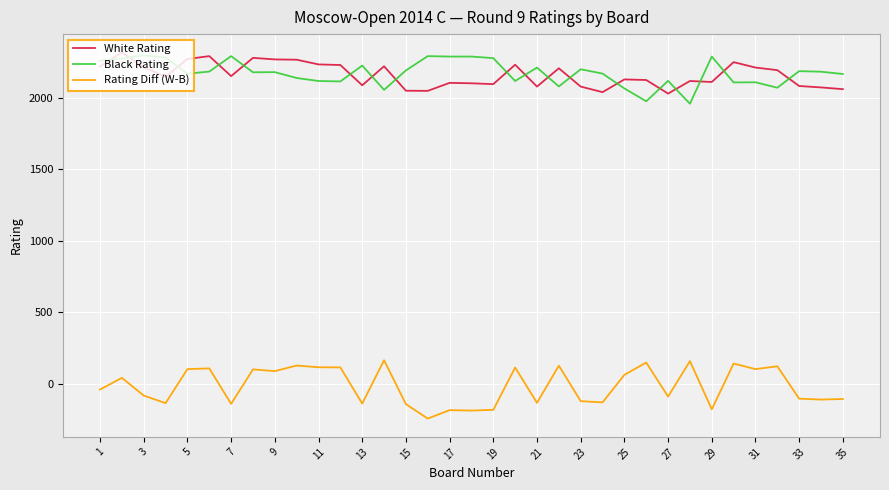

True or false: Rating Diff (W-B) and White Rating intersect in this chart.

False